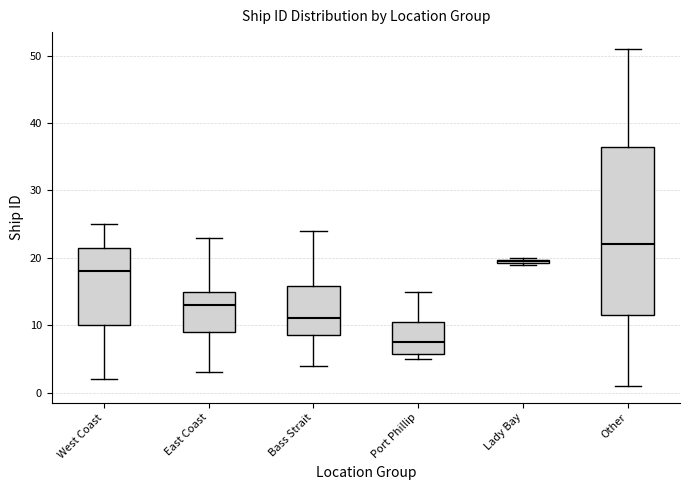

Which box has the highest median line?

Other